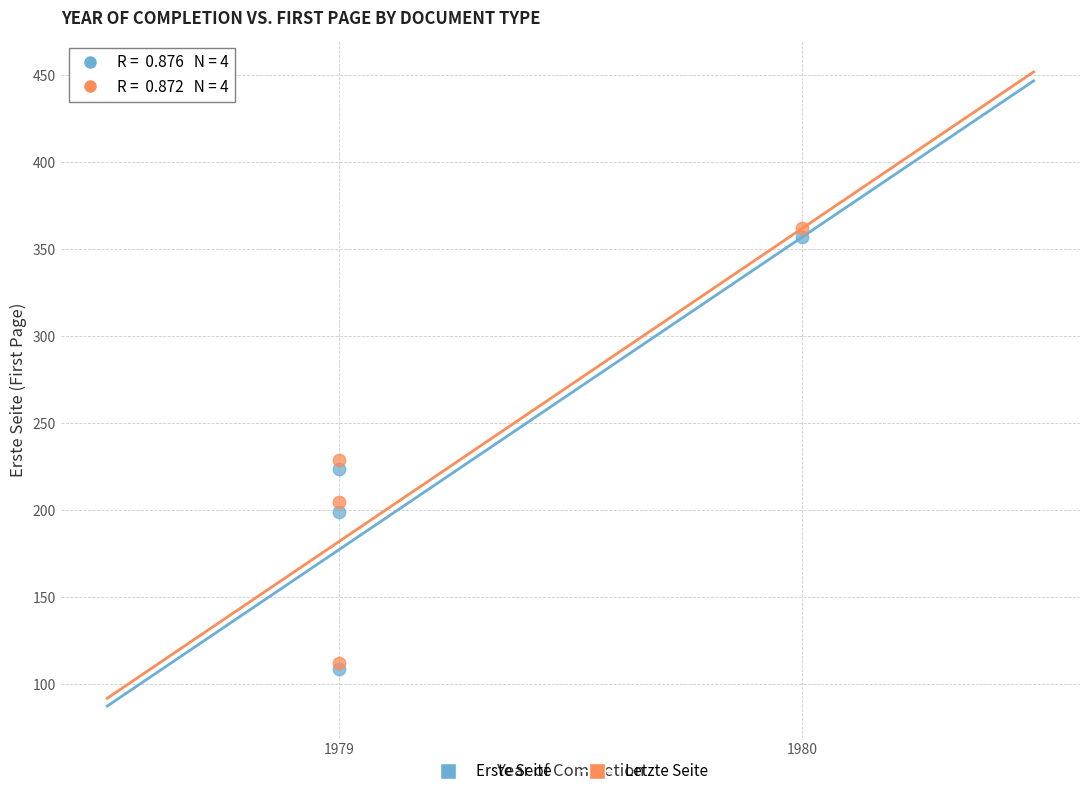

Across all series, what Y value is closest to 235?

229